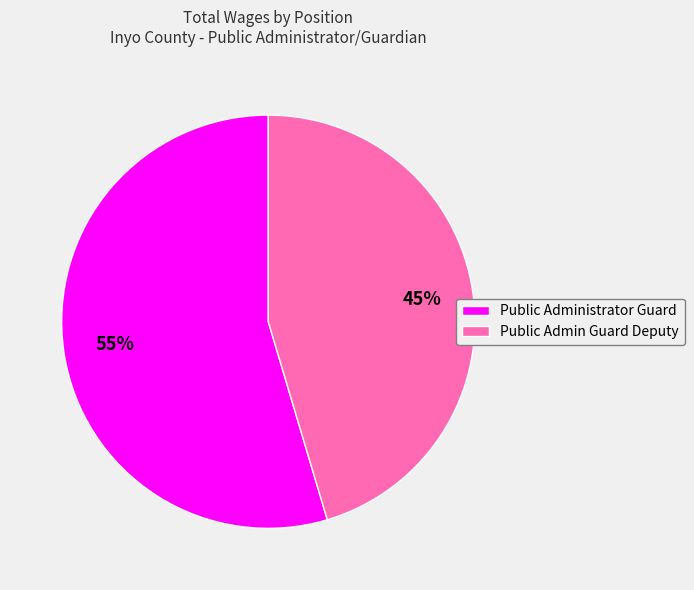

What percentage is the Public Administrator Guard slice, to the nearest percent?

55%